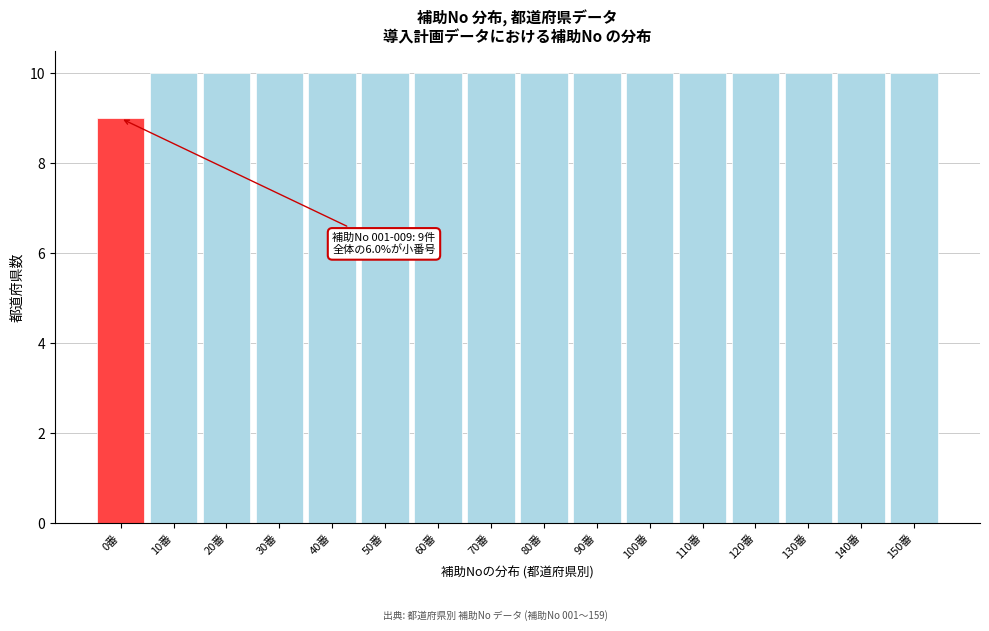

Reading left to right, extract all data points from this chart.

9	10	10	10	10	10	10	10	10	10	10	10	10	10	10	10